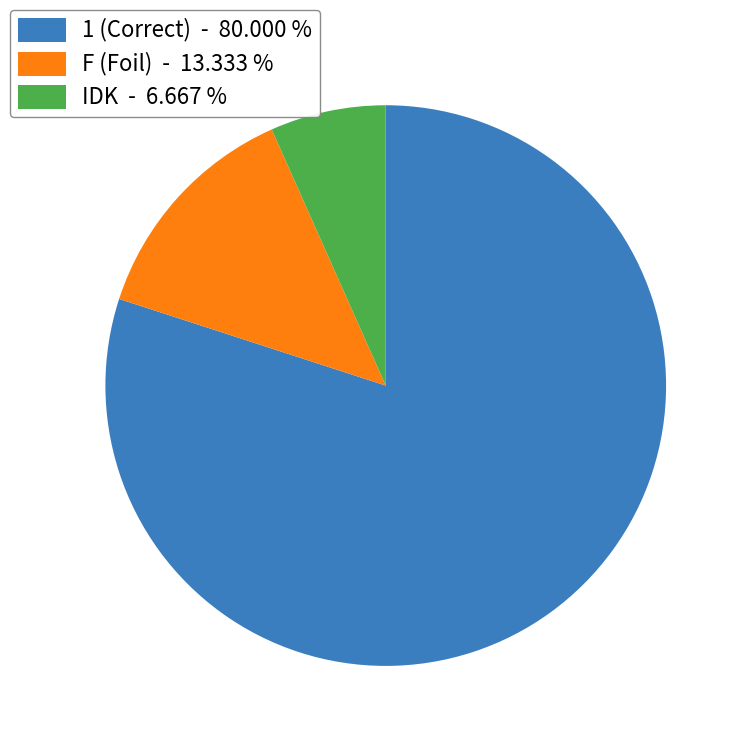

What is the largest slice in the pie chart?

1 (Correct) - 80.000 %